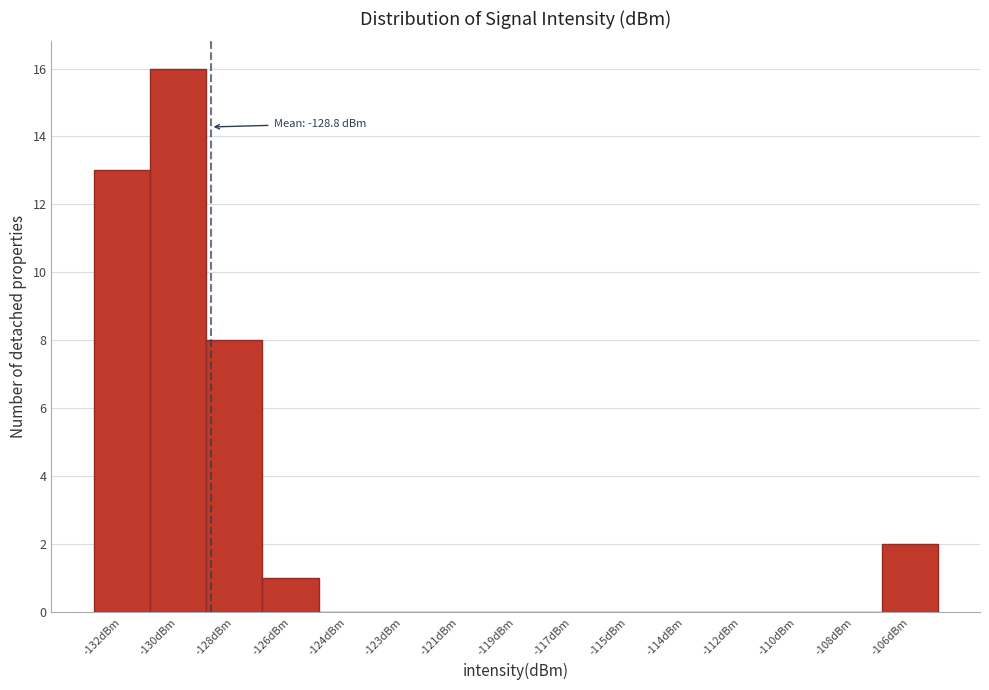

Reading left to right, list all the values displayed in this chart.

-132dBm=13	-130dBm=16	-128dBm=8	-126dBm=1	-124dBm=0	-123dBm=0	-121dBm=0	-119dBm=0	-117dBm=0	-115dBm=0	-114dBm=0	-112dBm=0	-110dBm=0	-108dBm=0	-106dBm=2